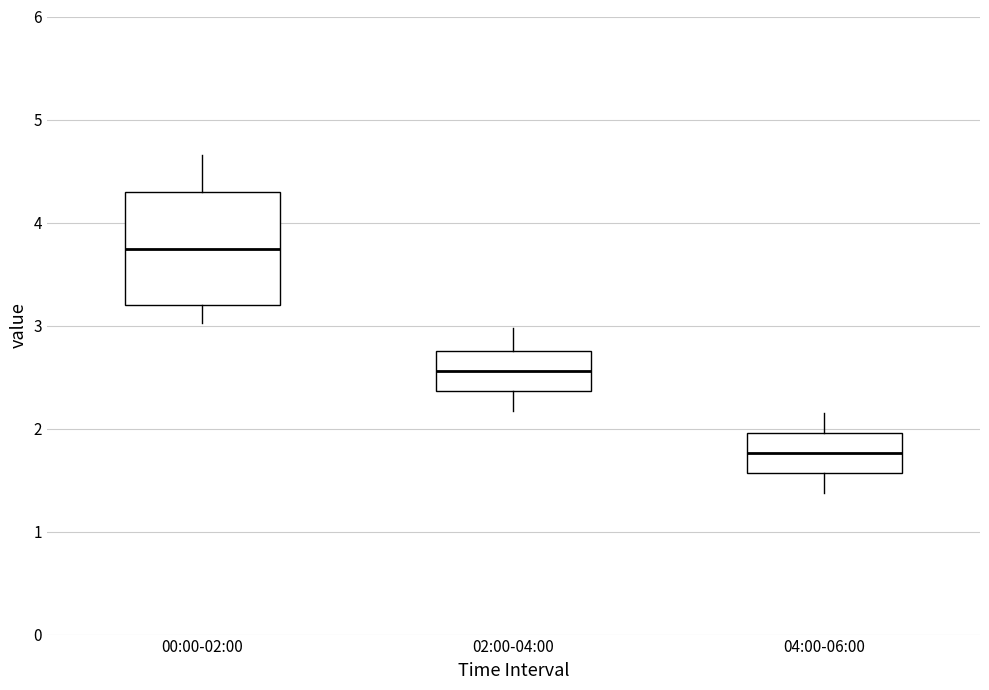

Where does the upper whisker of the box for 02:00-04:00 end on the y-axis? The values are not printed on the chart, so give them approximately, as read against the axis.

3.0